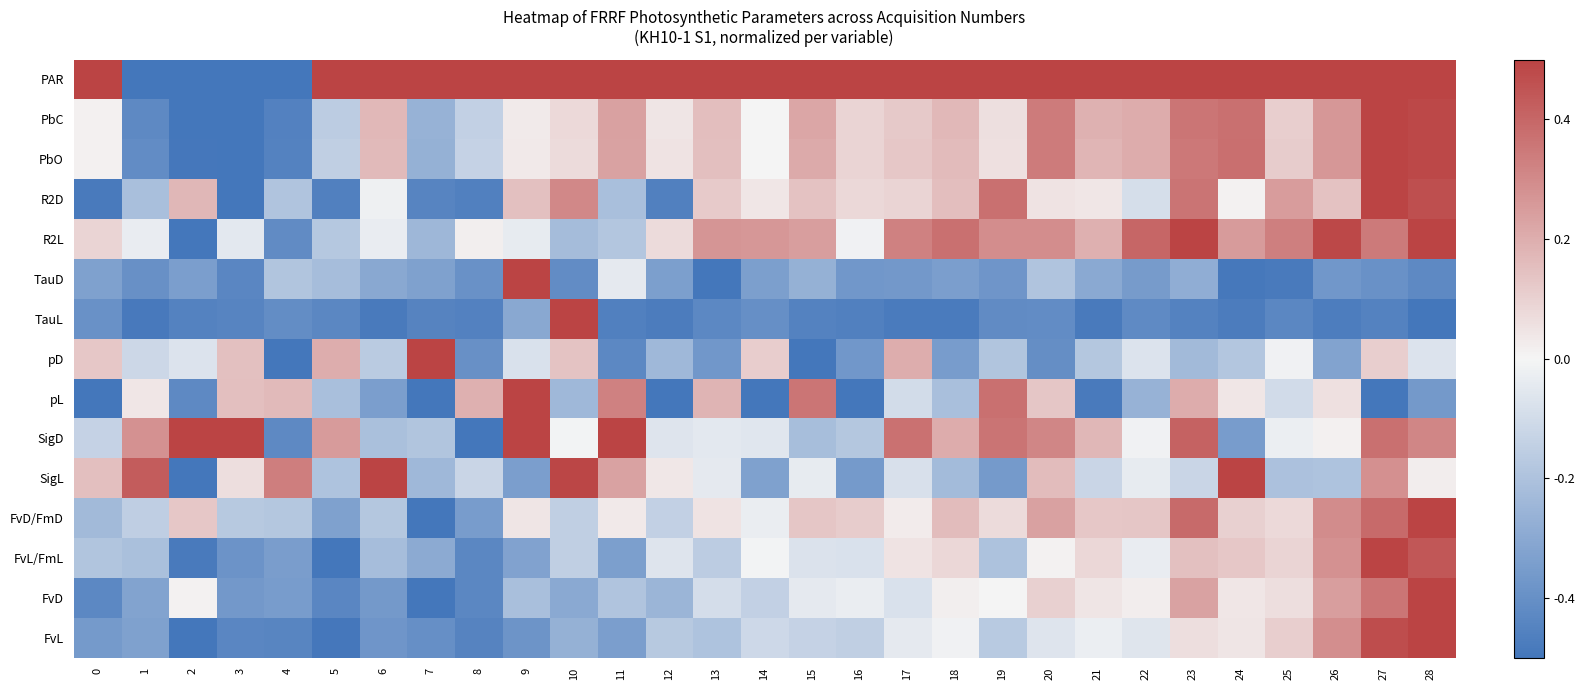

What is the total value across all series at 17?

0.7